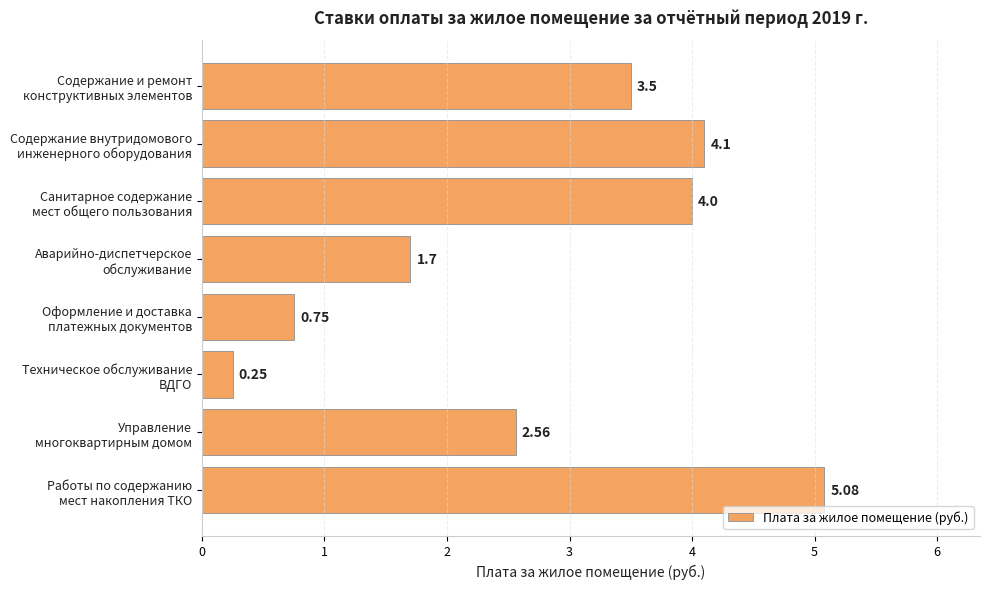

Does the chart contain any negative values?

No